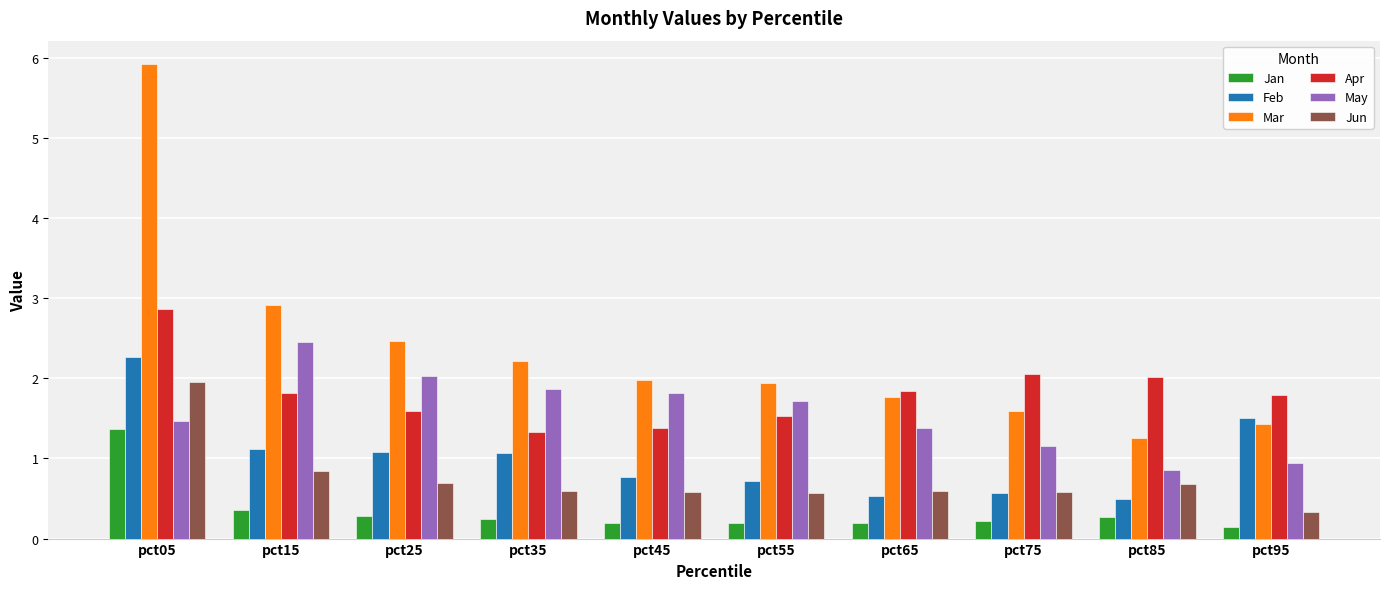

Where is Jan nearest to the value 0?

pct95